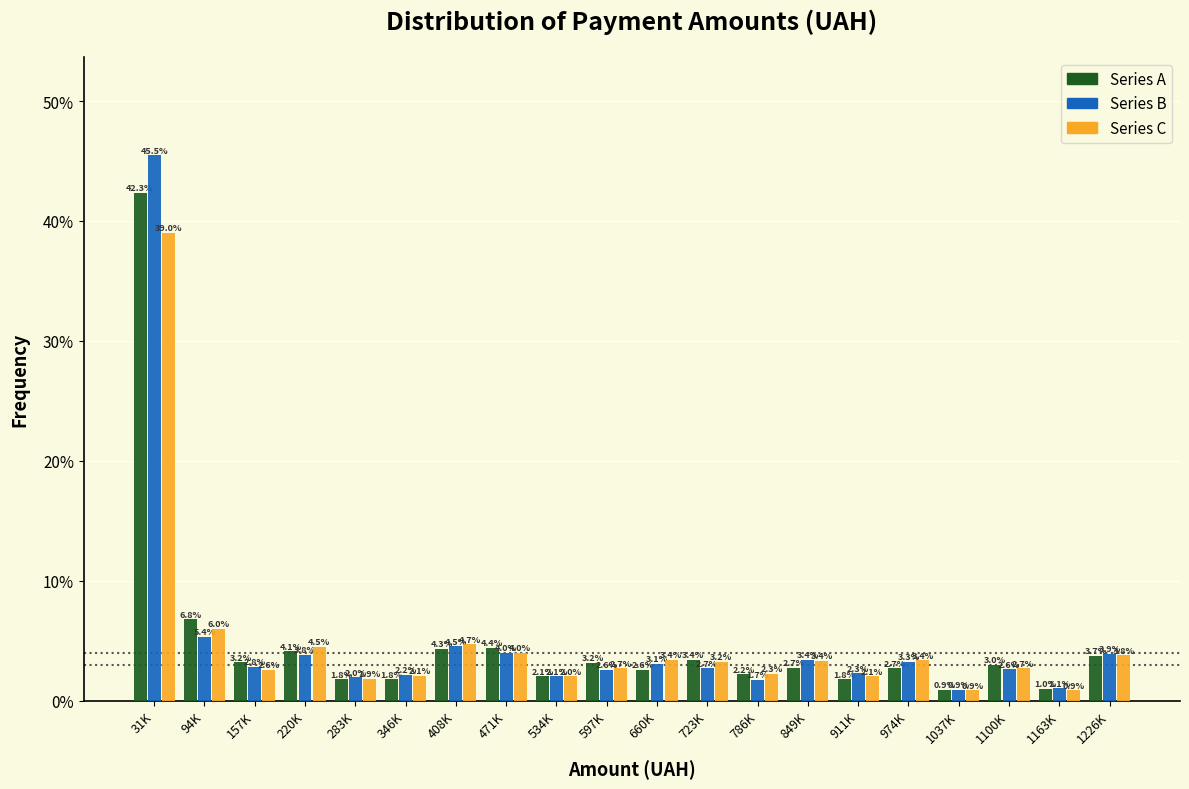

Reading left to right, what are all the values shown in this chart?

Series A: 42.3	6.8	3.2	4.1	1.8	1.8	4.3	4.4	2.1	3.2	2.6	3.4	2.2	2.7	1.8	2.7	0.9	3.0	1.0	3.7
Series B: 45.5	5.4	2.8	3.8	2.0	2.2	4.5	4.0	2.1	2.6	3.1	2.7	1.7	3.4	2.3	3.3	0.9	2.6	1.1	3.9
Series C: 39.0	6.0	2.6	4.5	1.9	2.1	4.7	4.0	2.0	2.7	3.4	3.2	2.3	3.4	2.1	3.4	0.9	2.7	0.9	3.8